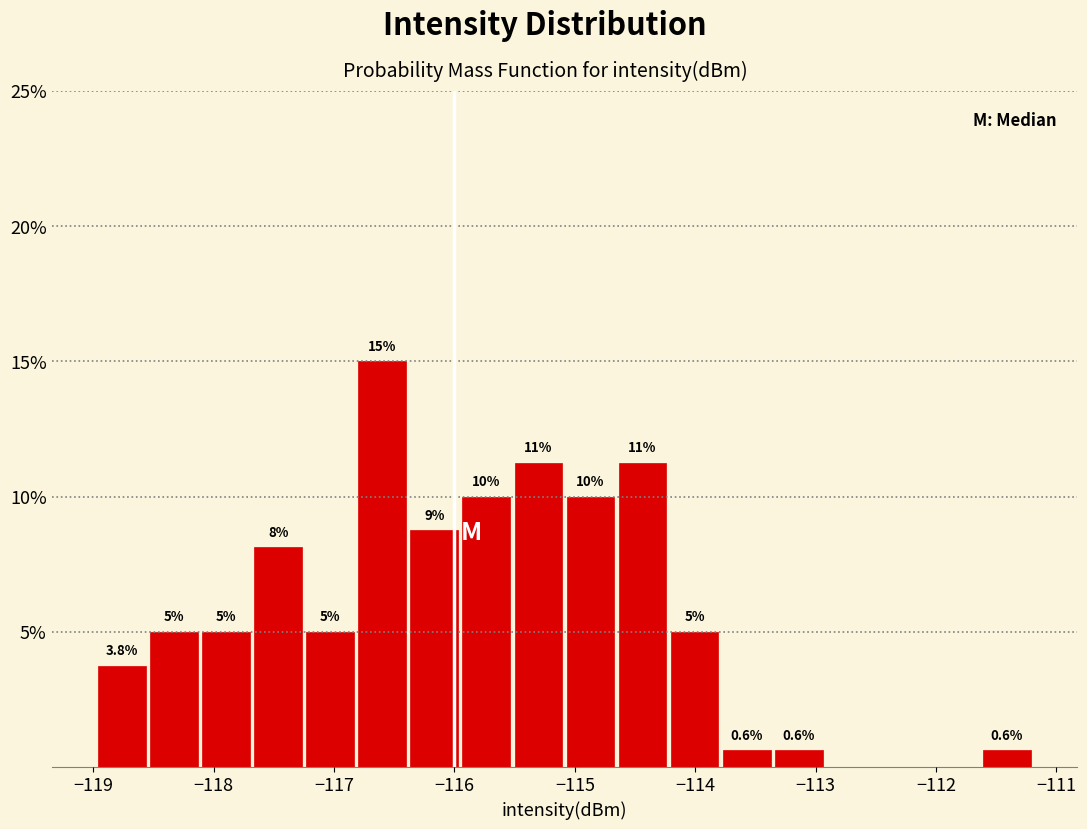

Which range on the x-axis has the tallest bar?

-116.8 to -116.4